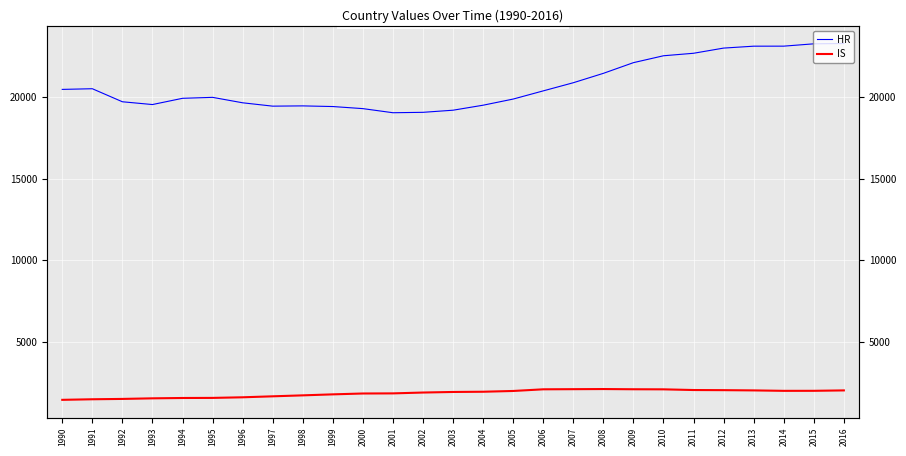

Rank the series by their maximum value, from highest to lowest.

HR, IS